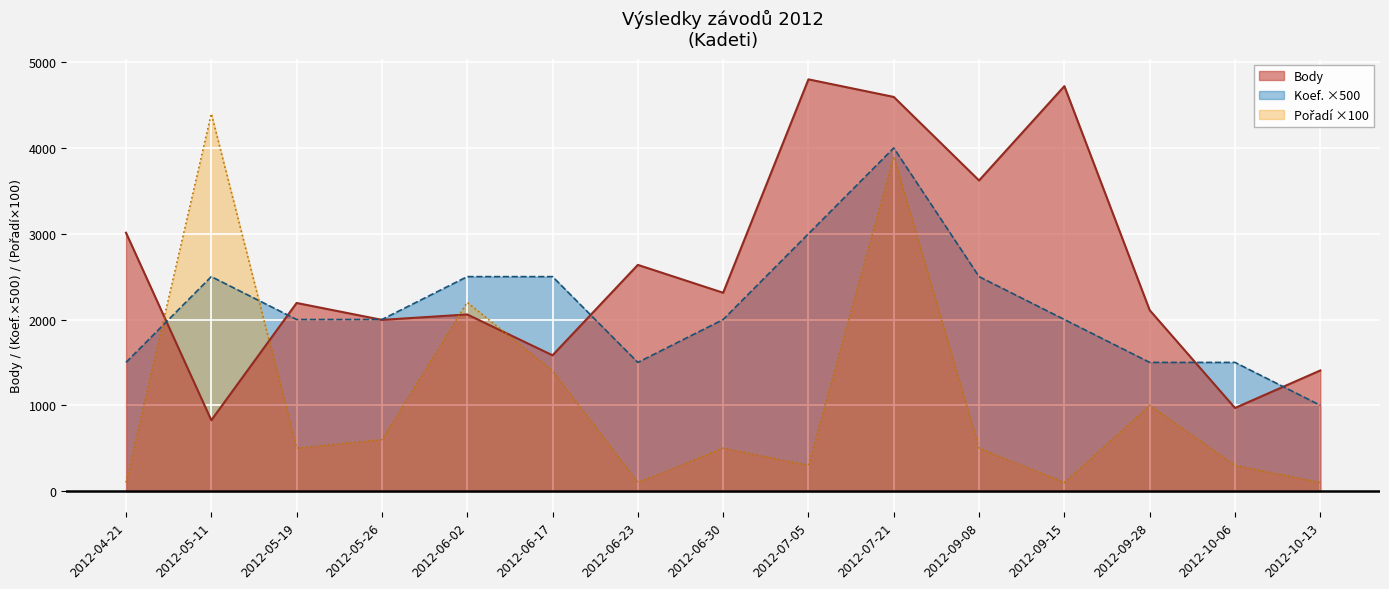

The value of Koef. at 2012-04-21 is 2163. True or false?

False